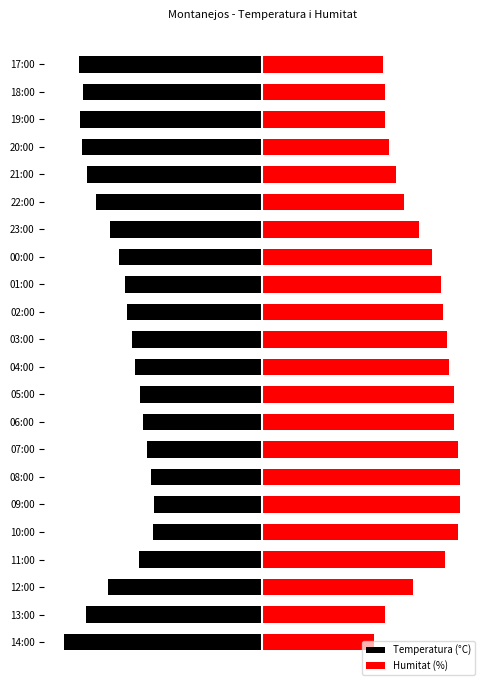

What is the greatest value displayed?

10.0